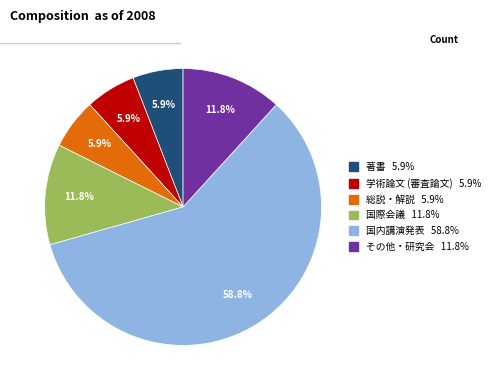

Does 国内講演発表 account for over 50% of the chart?

Yes